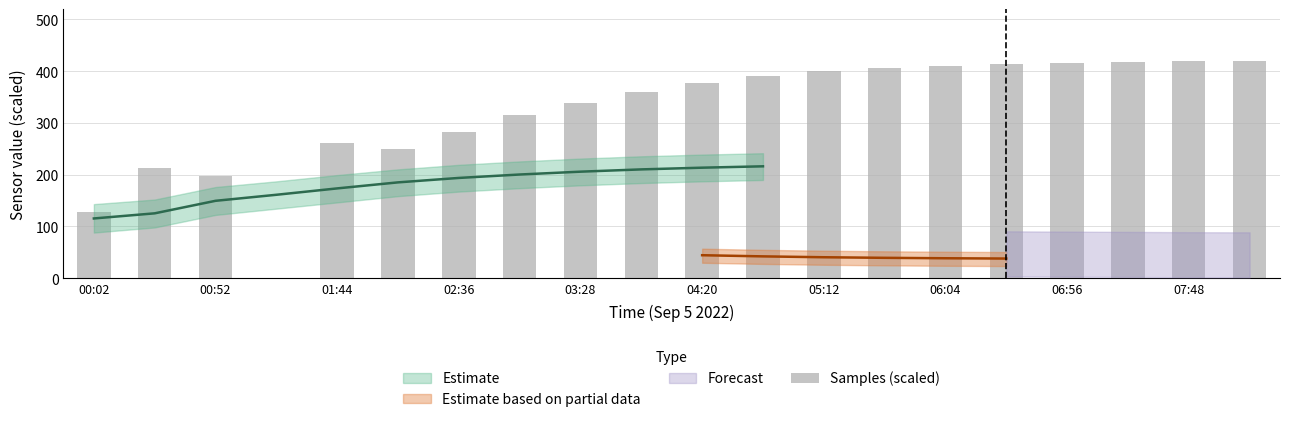

How many data points are above 376?

10